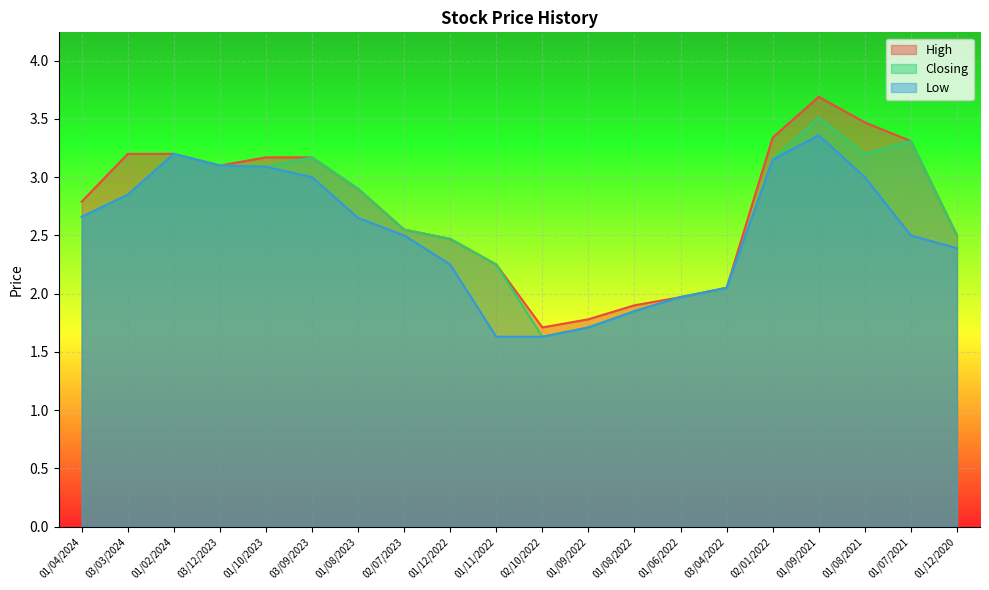

True or false: High has more than 2 interior local peaks.

False